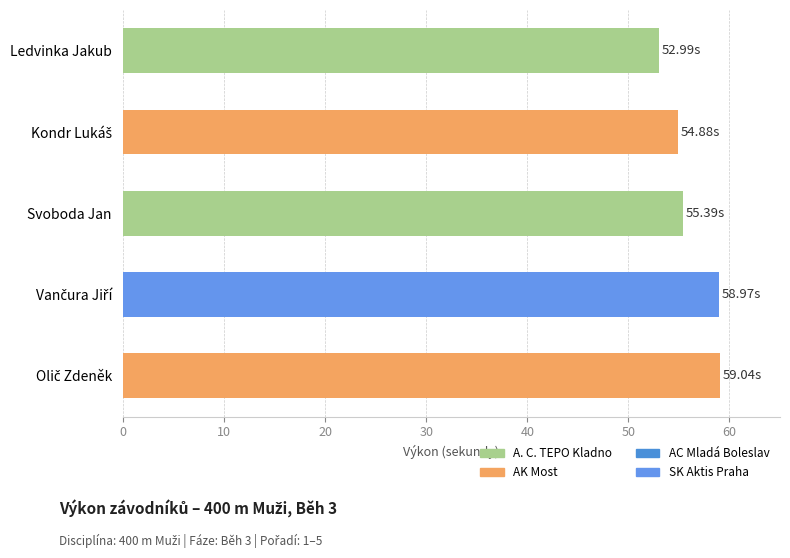

What is the label of the 3rd bar from the bottom?

Svoboda Jan